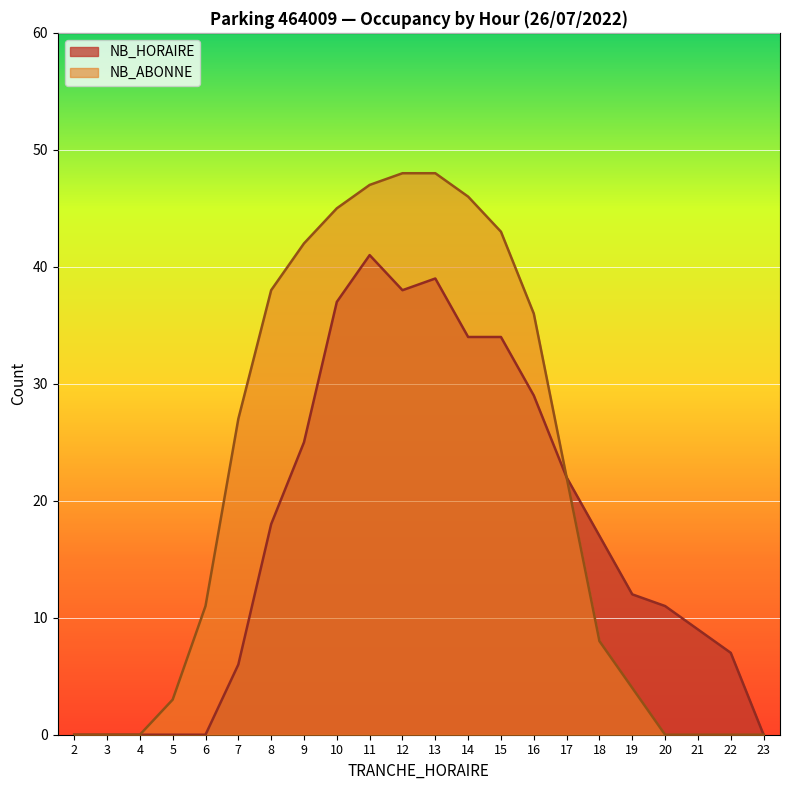

Between 15 and 11, which is larger?

11